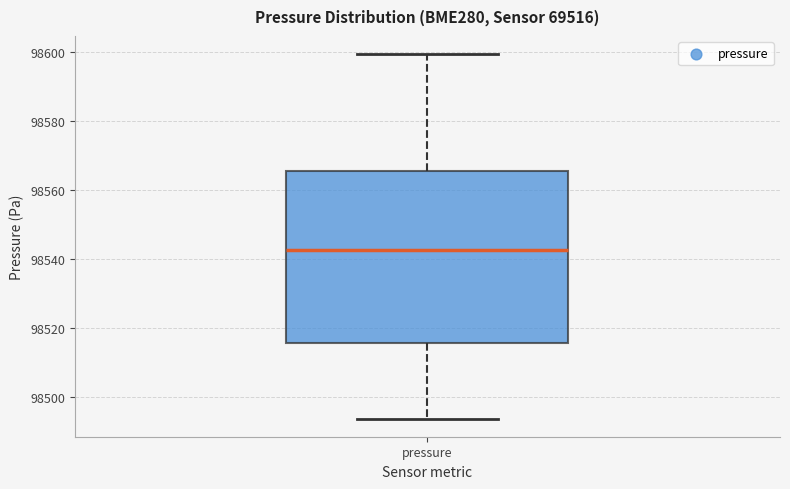

Transcribe this box plot: give where the median line is, the range the box spans, and where the two whiskers end, as read against the y-axis. The values are not printed on the chart, so give them approximately, as read against the axis.

median 98542, box 98516 to 98566, whiskers 98494 to 98600